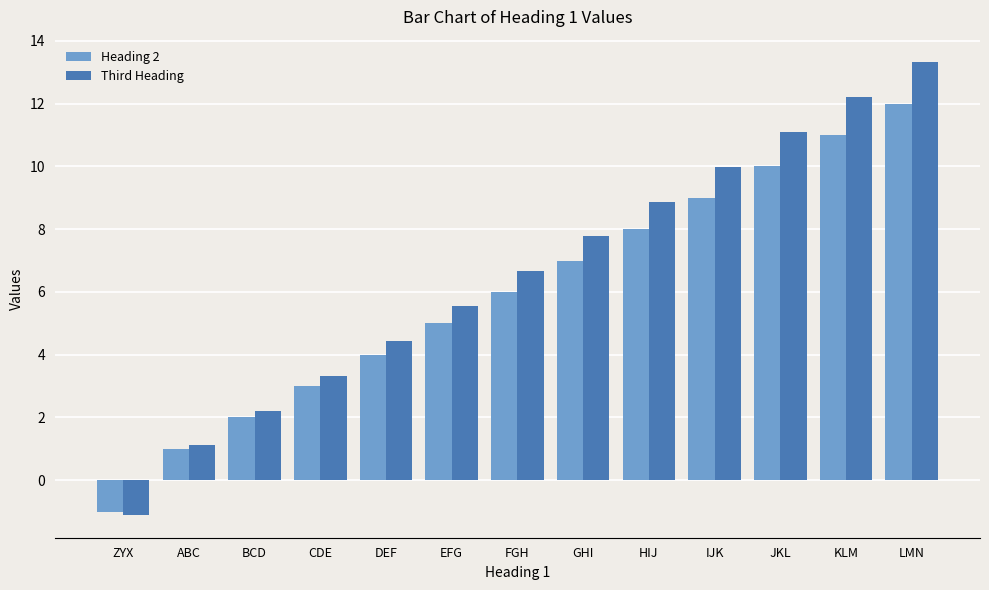

What is the spread (max minus min) of values at CDE?

0.3